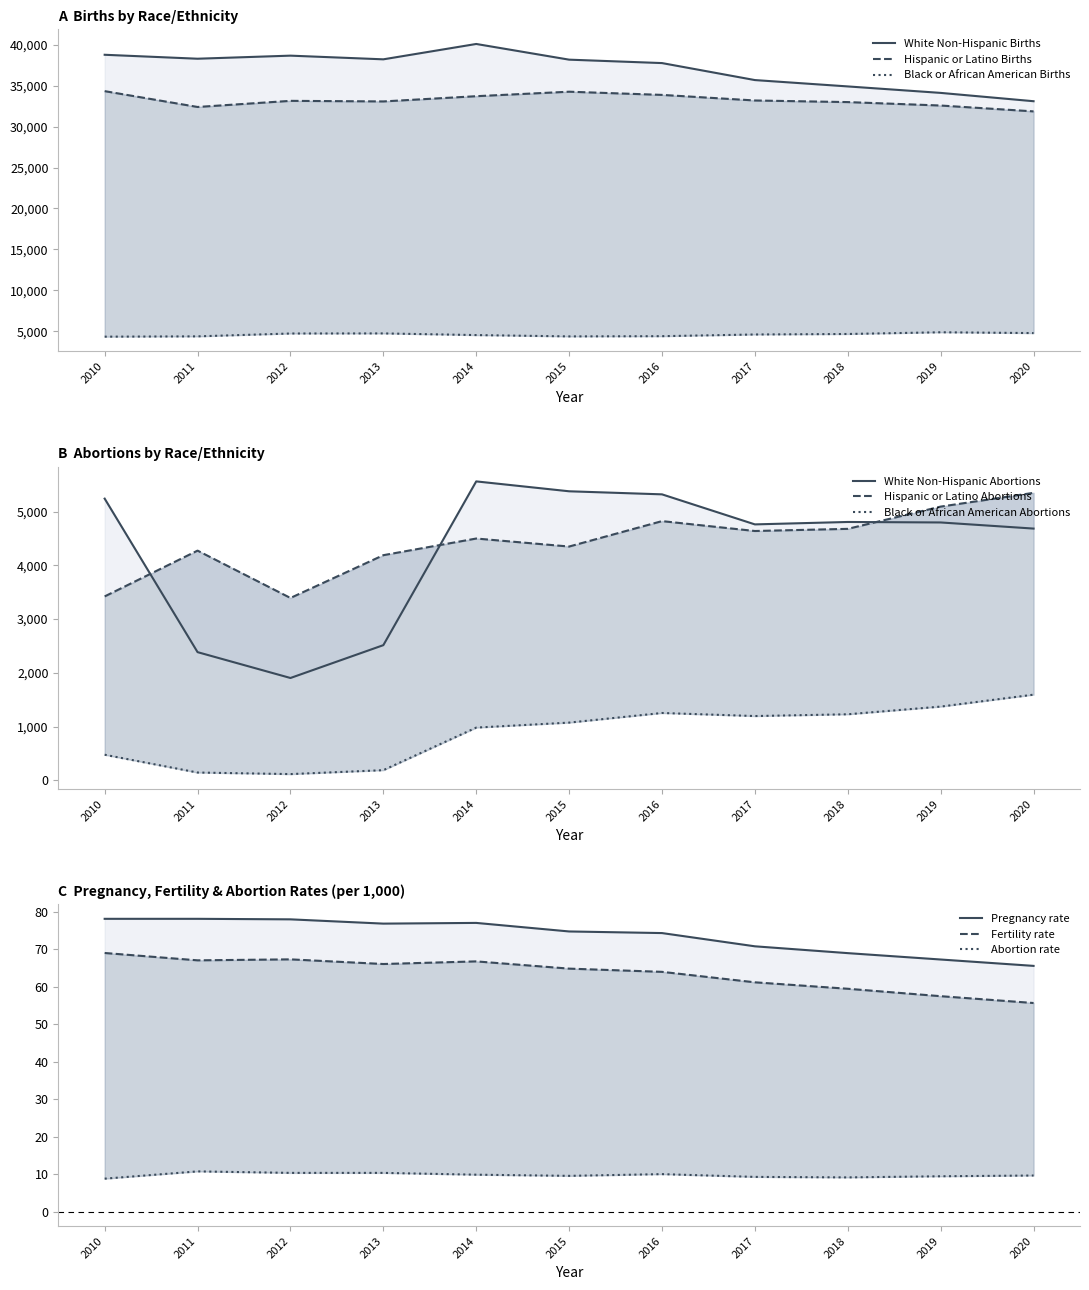

True or false: White Non-Hispanic Abortions and Black or African American Births cross at least once.

True